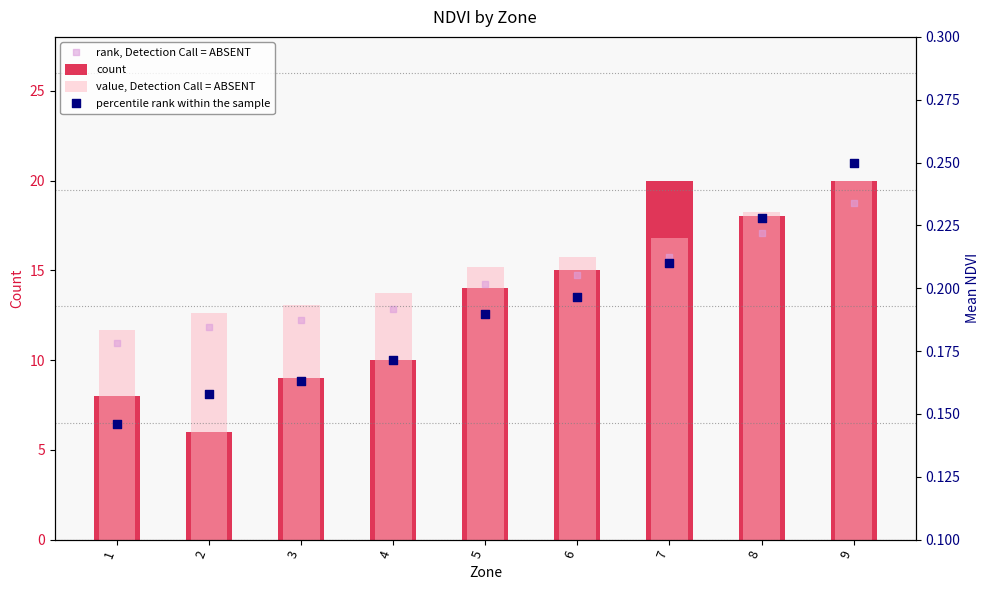

Which series has the largest total across all categories?

value, Detection Call = ABSENT